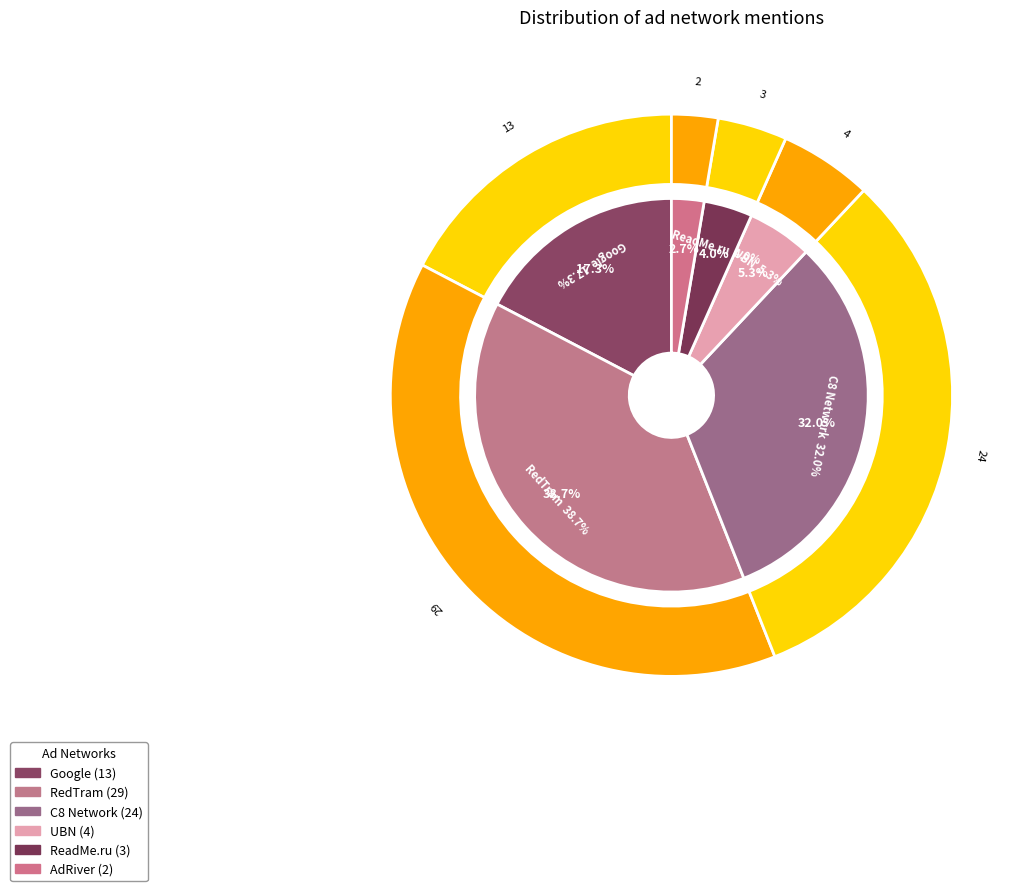

Approximately how many times larger is the value at C8 Network compared to ReadMe.ru?

8.0